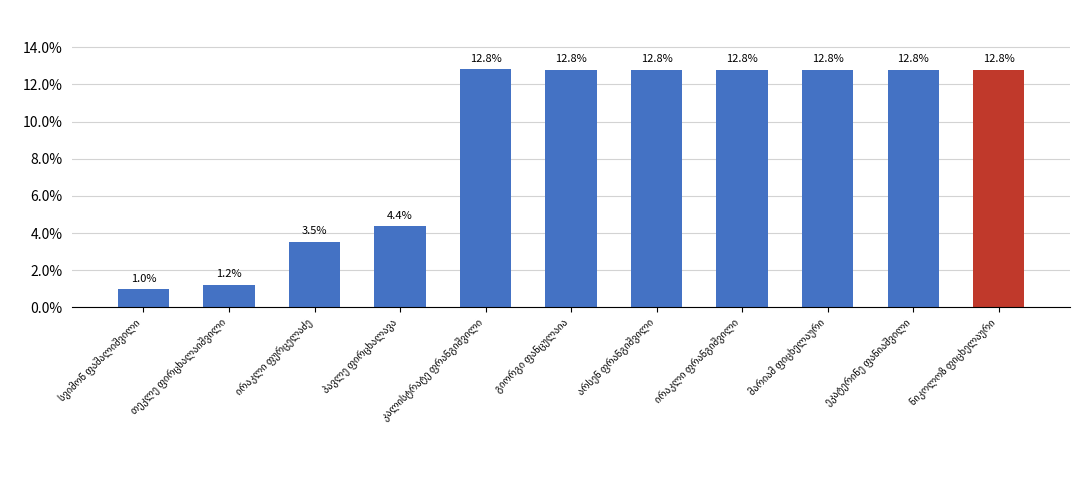

What is the maximum value shown in the chart?

12.8